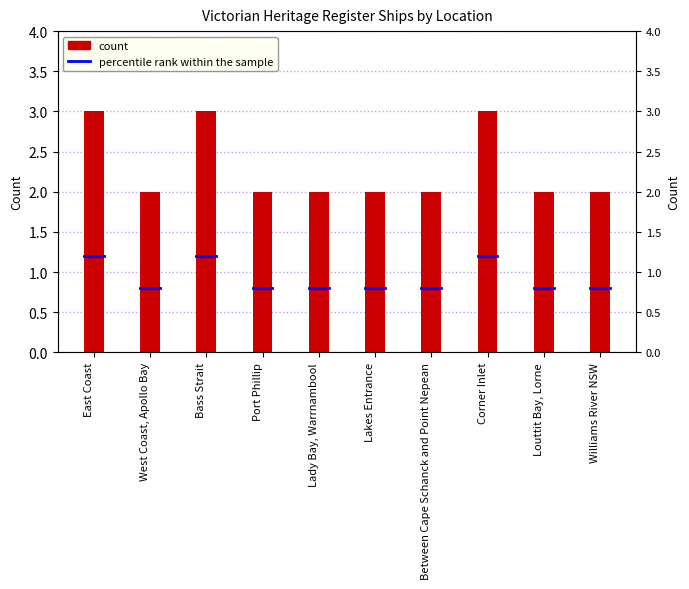

True or false: the data shows 3 at Lakes Entrance.

False